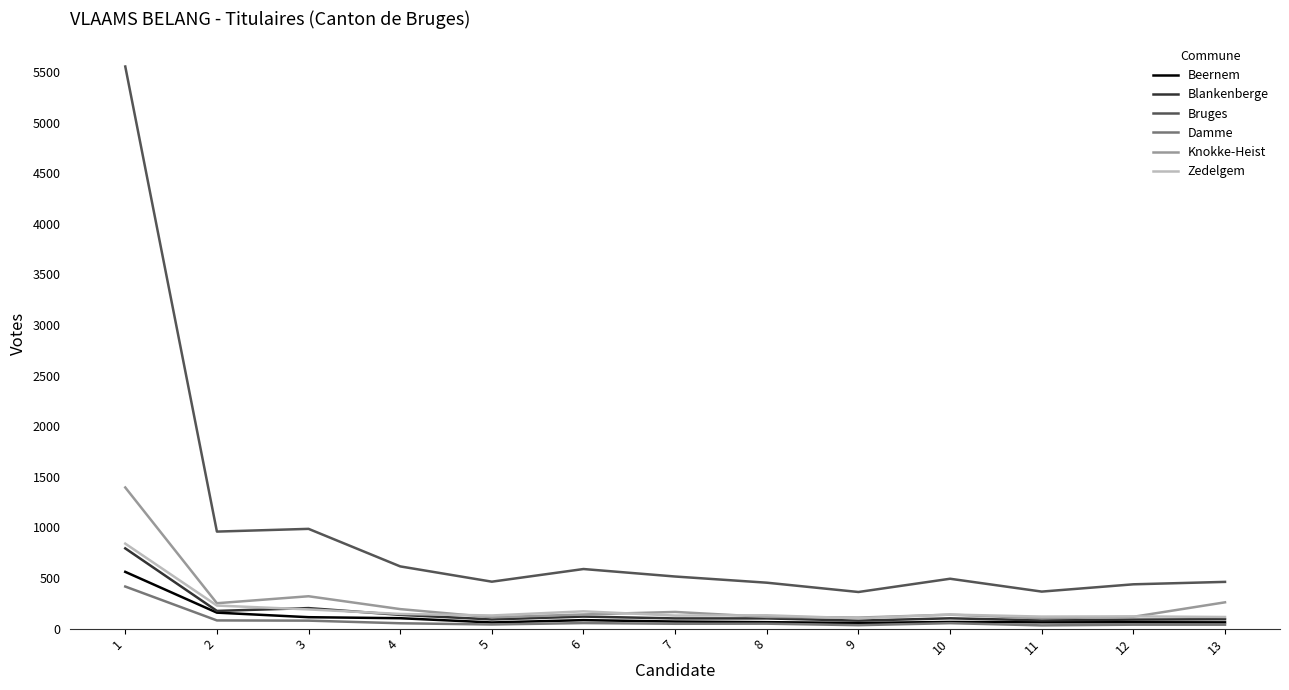

Which series has the largest total across all categories?

Bruges